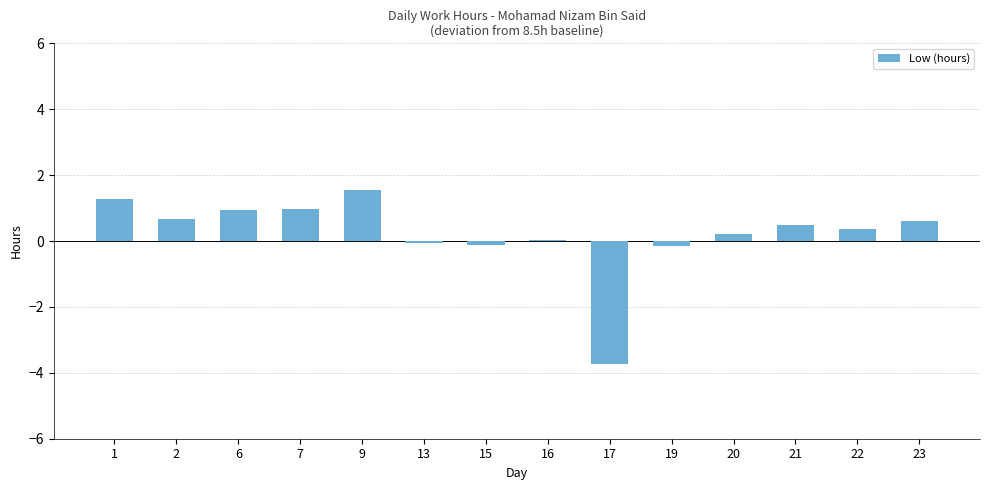

True or false: the data shows 1.0 at 9.

False